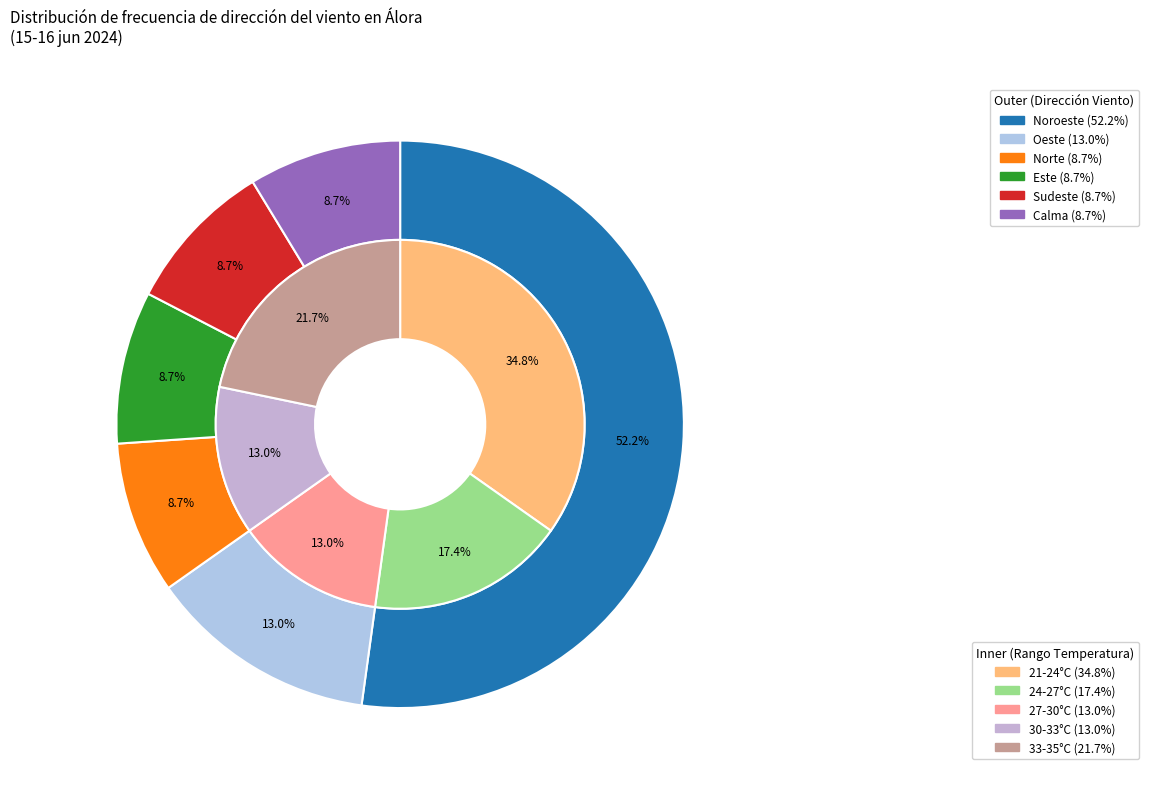

Do Sudeste and Noroeste together represent more than half of the pie?

Yes